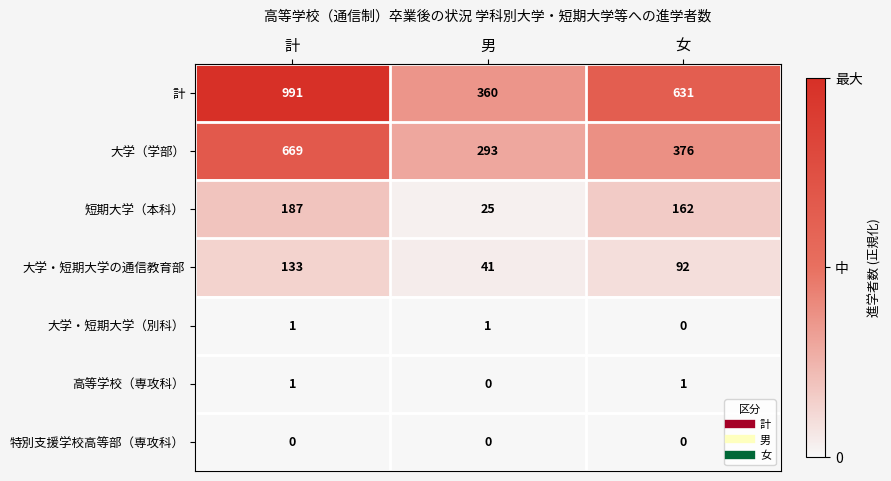

What value does the 短期大学（本科） series have at 女?

162